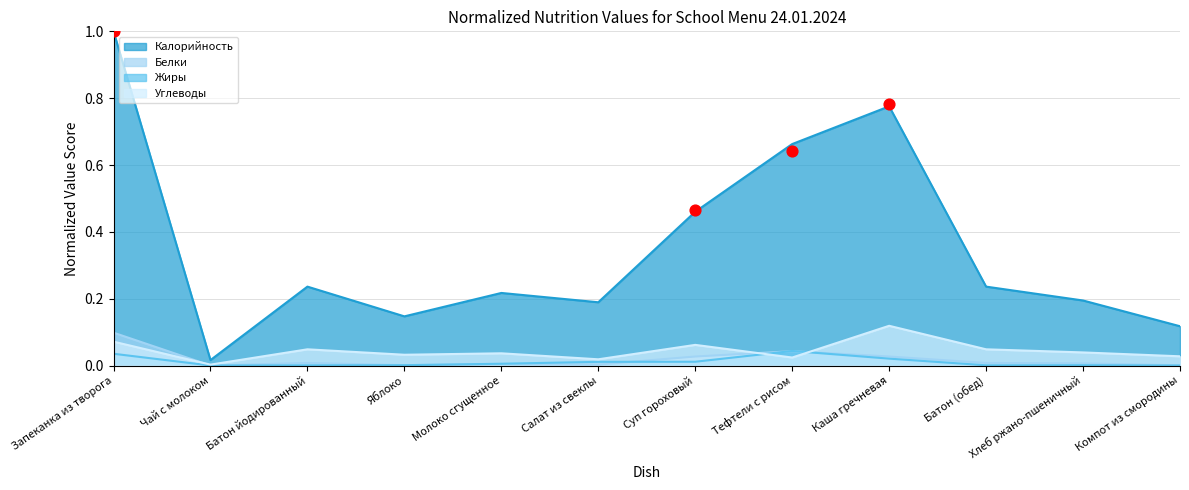

What are all the series names shown in the legend?

Калорийность, Белки, Жиры, Углеводы